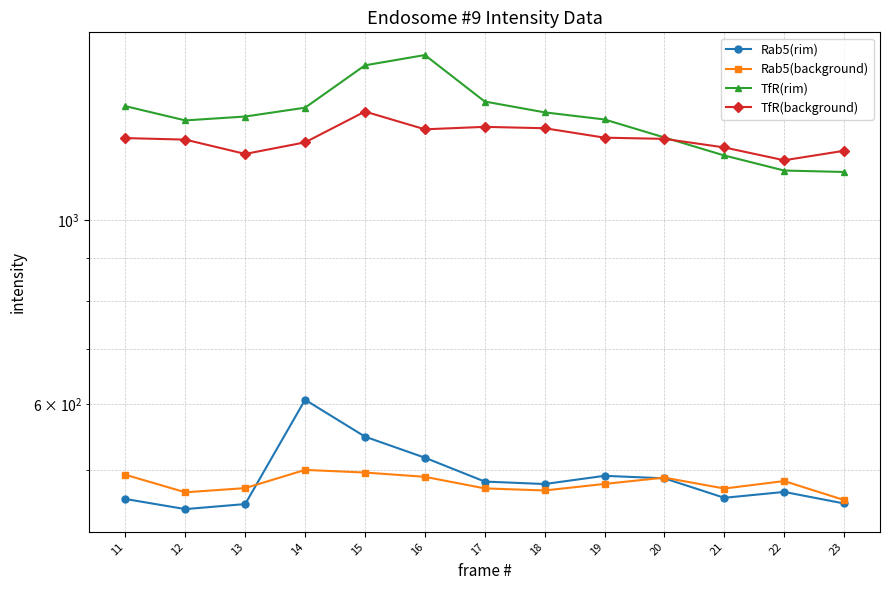

Where does the Rab5(background) series first go above 480?

11